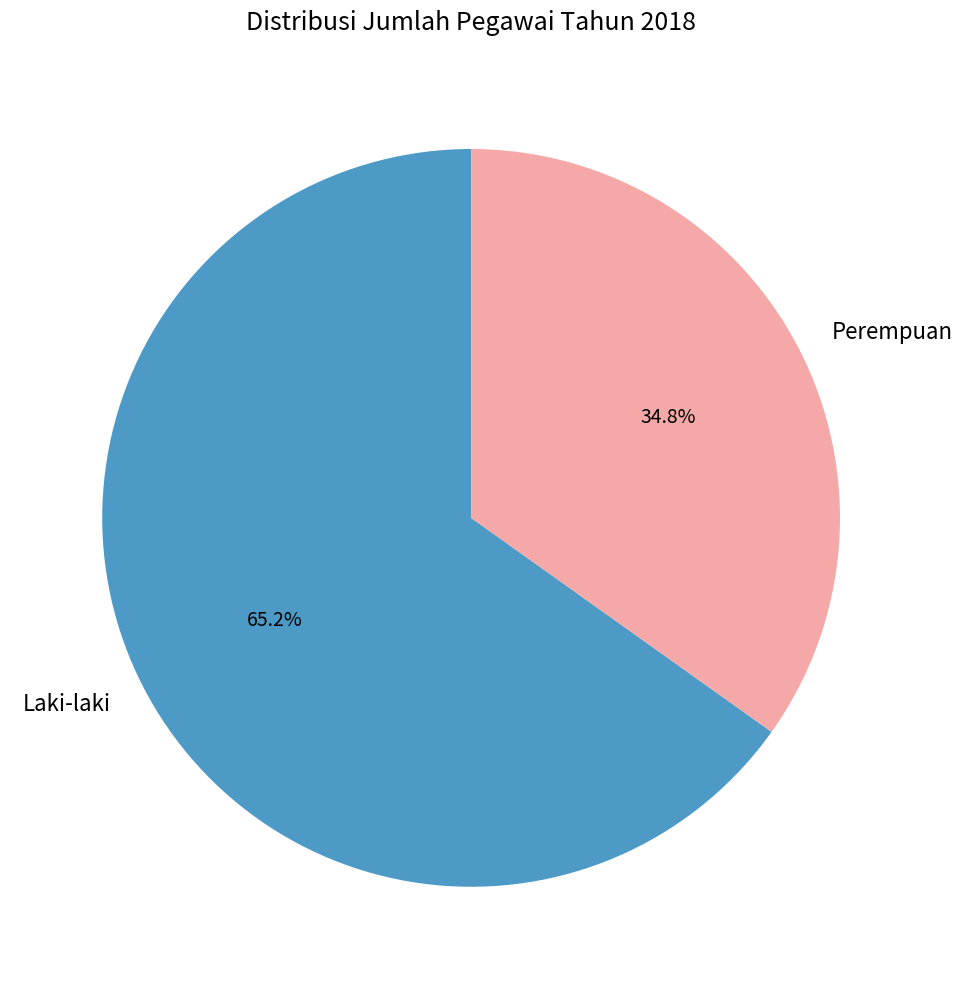

Which has a higher value, Laki-laki or Perempuan?

Laki-laki